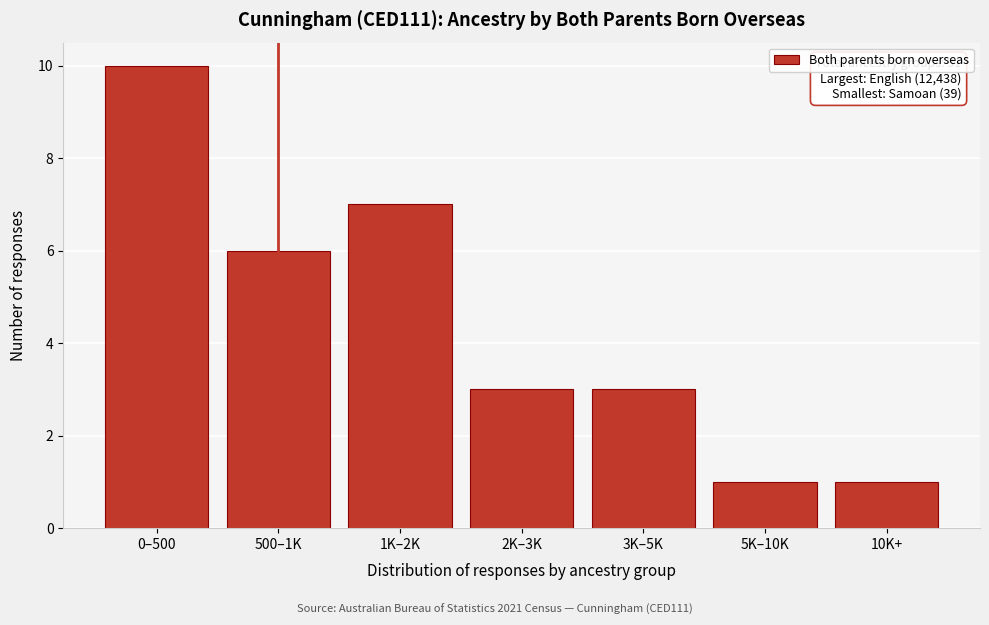

Reading left to right, what are all the values shown in this chart?

10	6	7	3	3	1	1